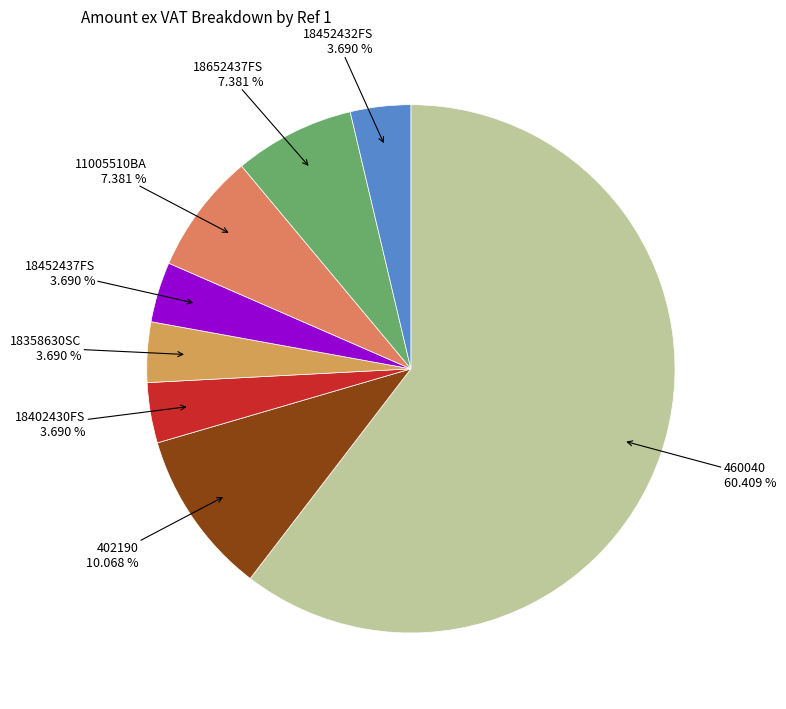

Which slice represents more than half of the pie?

460040